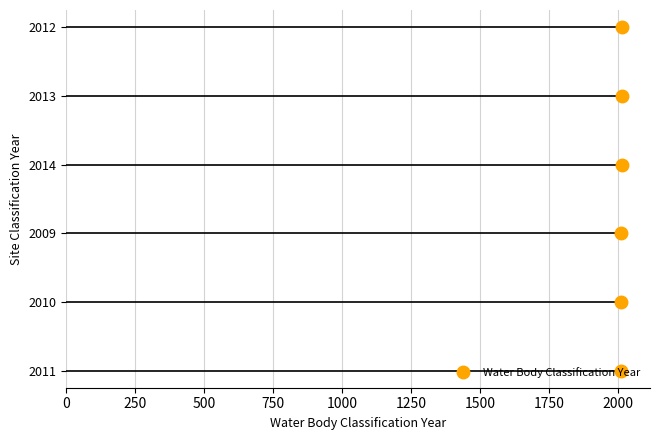

What is the label of the 4th point from the left?

2014